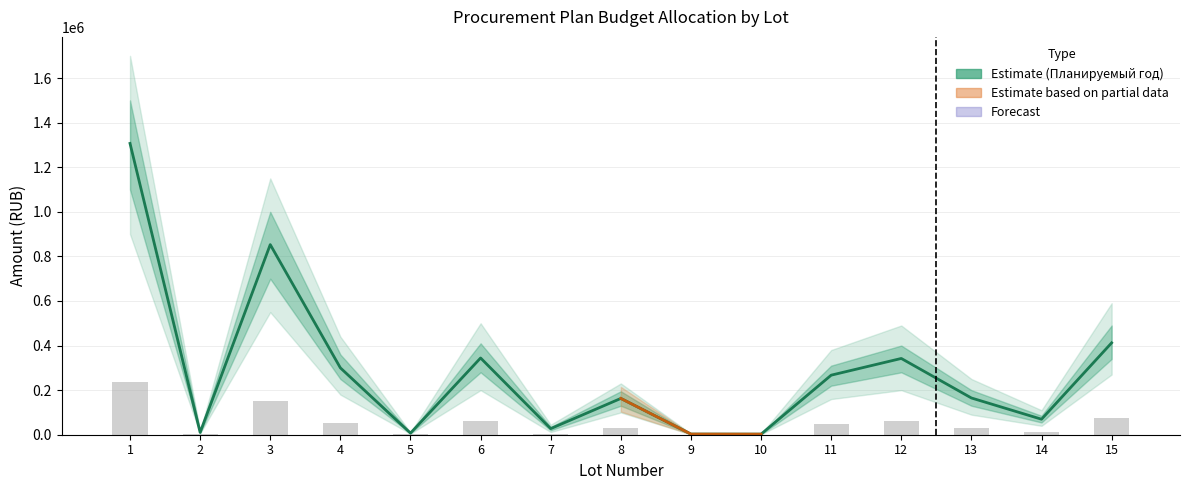

How many bars are there in total?

45